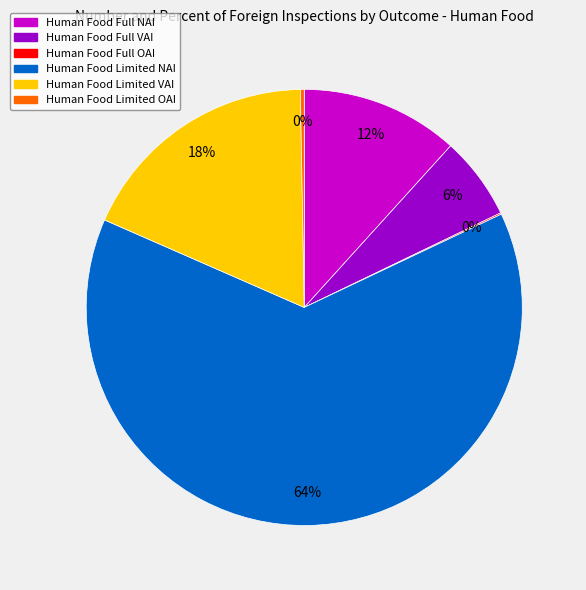

To the nearest percent, what is the difference between the Human Food Limited NAI and Human Food Full NAI slice percentages?

52%